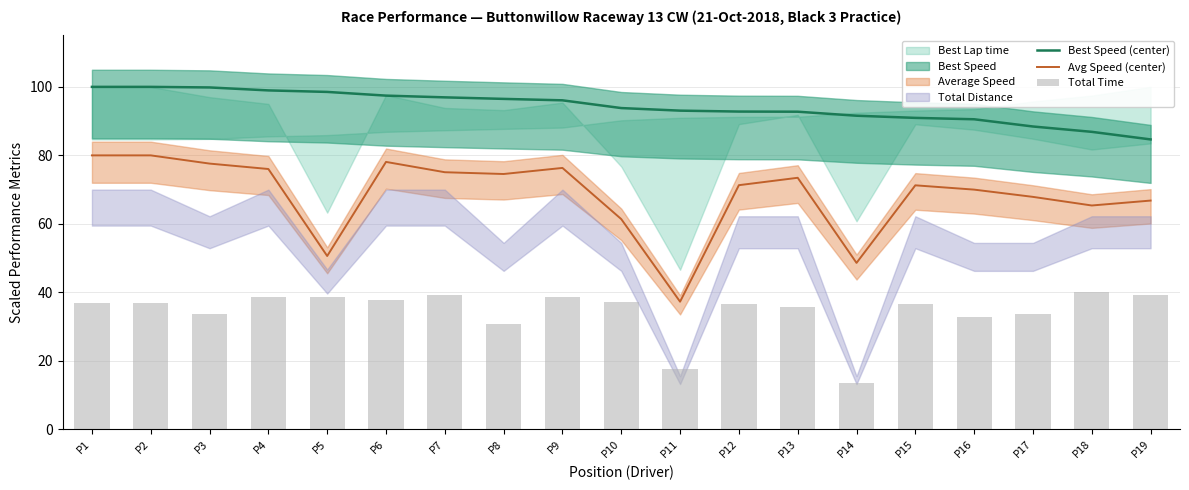

At which category does the chart reach its minimum across all series?

P14